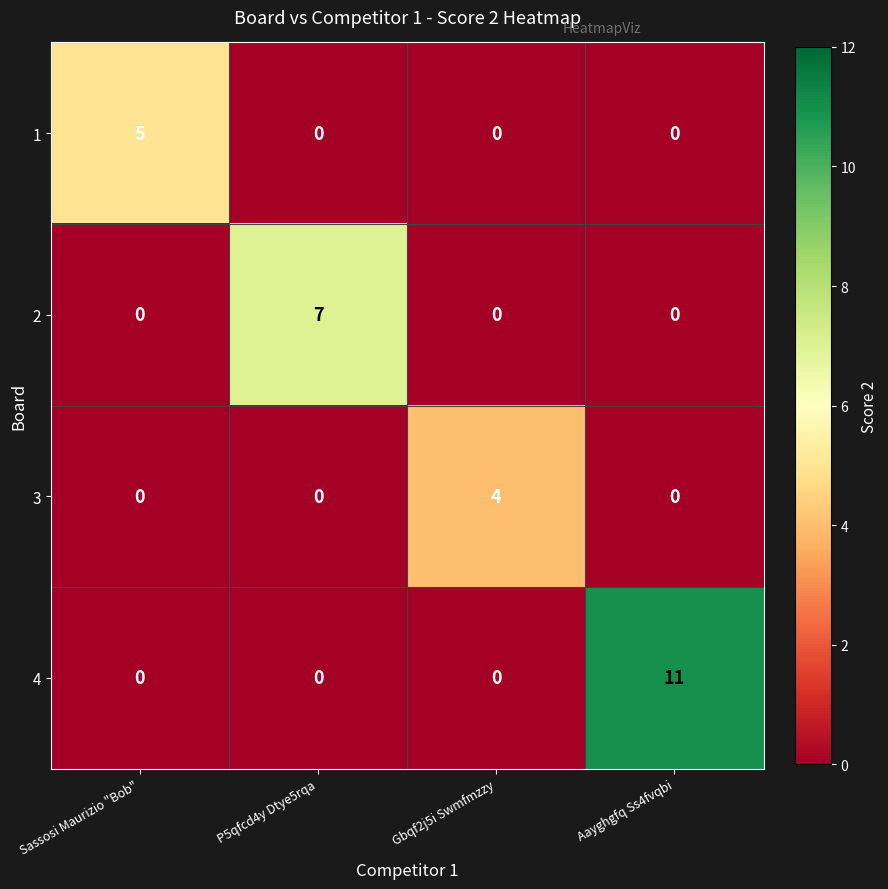

Which series has the largest total across all categories?

4